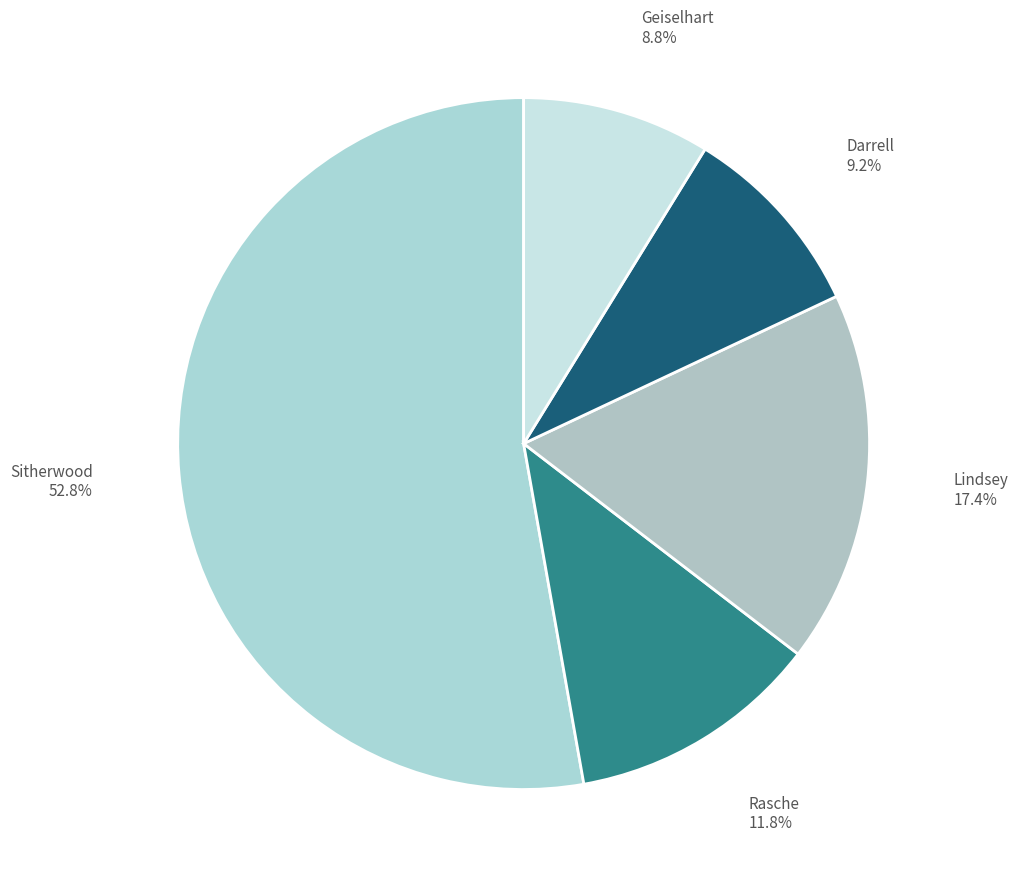

What is the largest slice in the pie chart?

Sitherwood